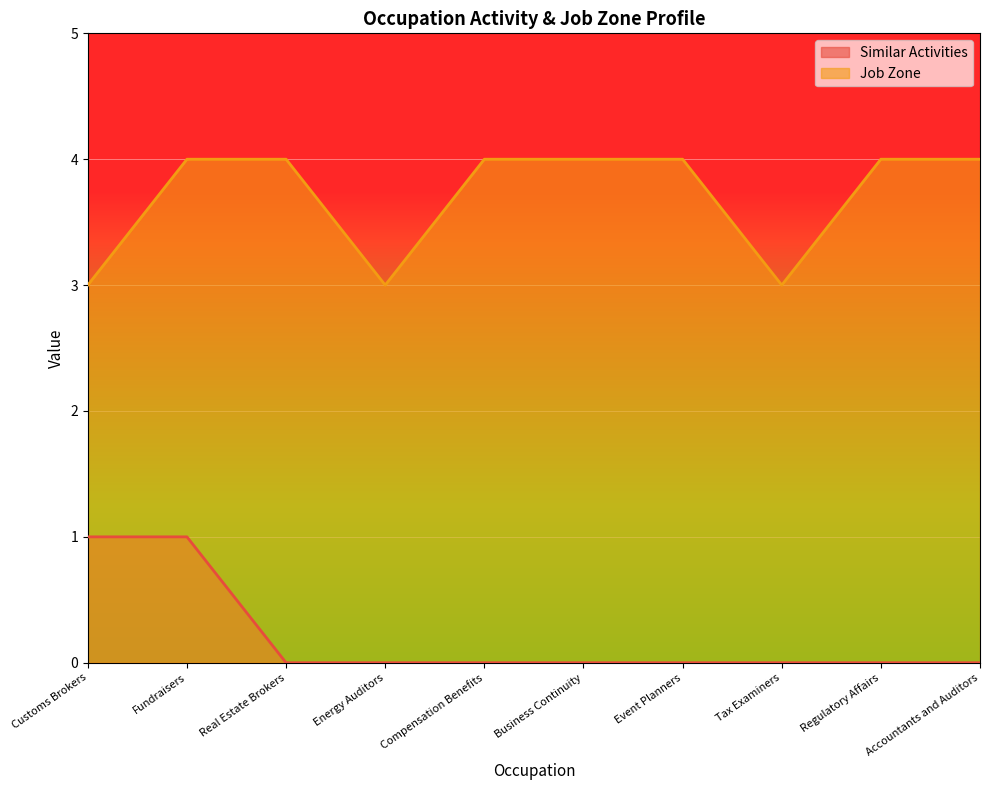

What is the label of the 8th point from the right?

Real Estate Brokers